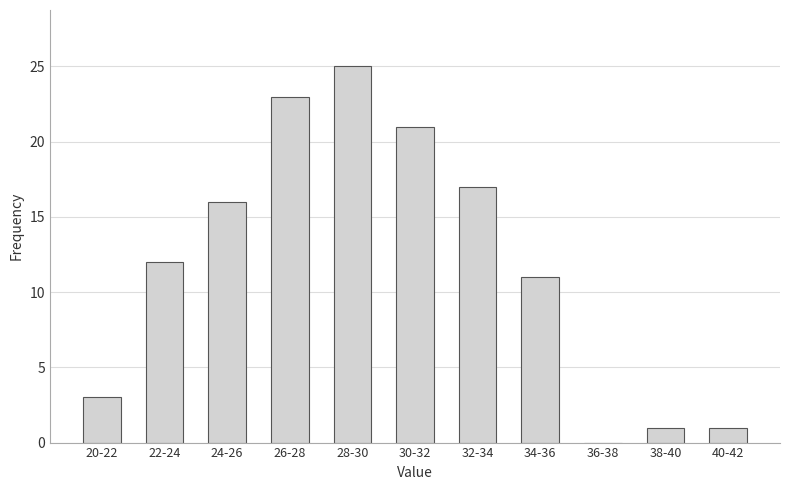

Reading left to right, extract all data points from this chart.

20-22=3	22-24=12	24-26=16	26-28=23	28-30=25	30-32=21	32-34=17	34-36=11	36-38=0	38-40=1	40-42=1